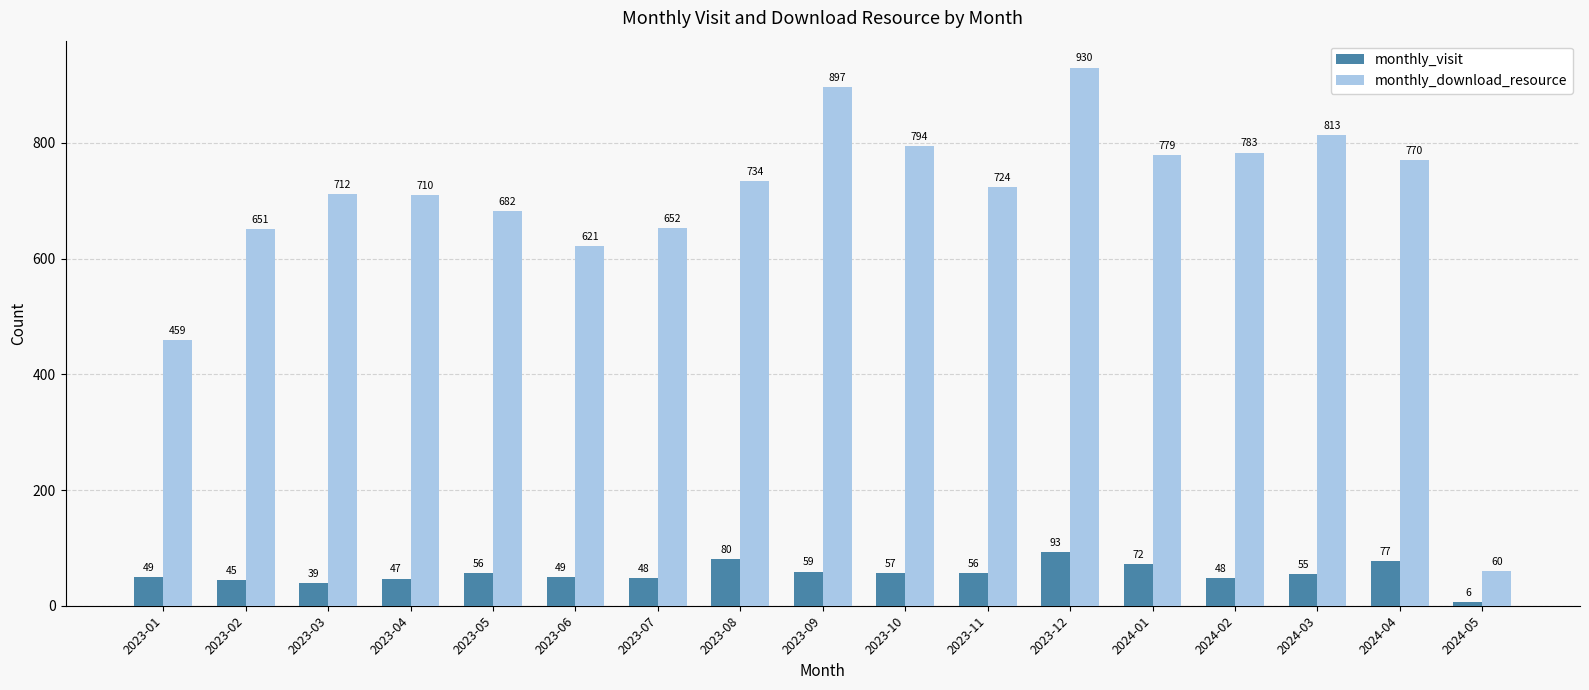

Is it true that monthly_download_resource equals 326 at 2023-07?

False